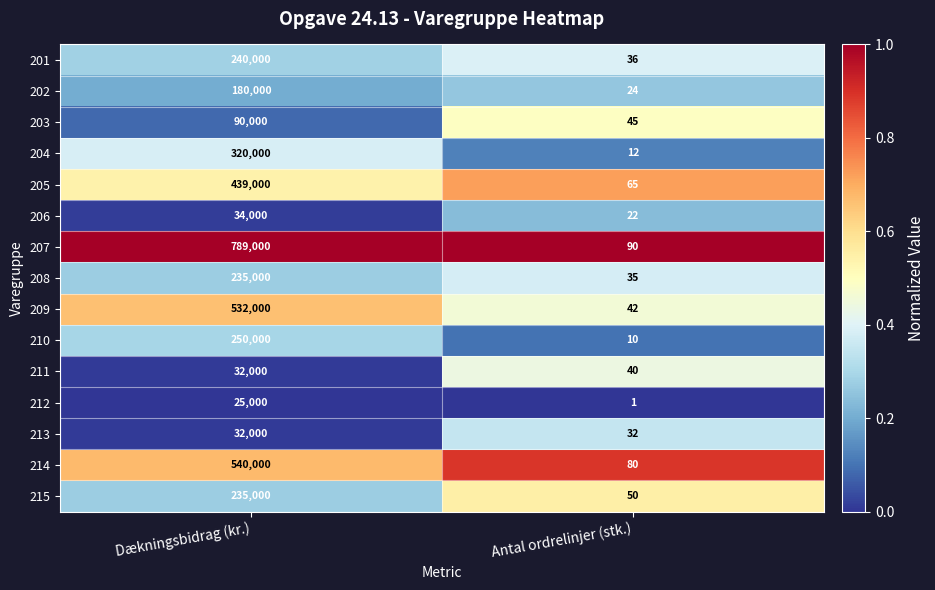

List the labels in order of 208 value, largest first.

Dækningsbidrag (kr.), Antal ordrelinjer (stk.)